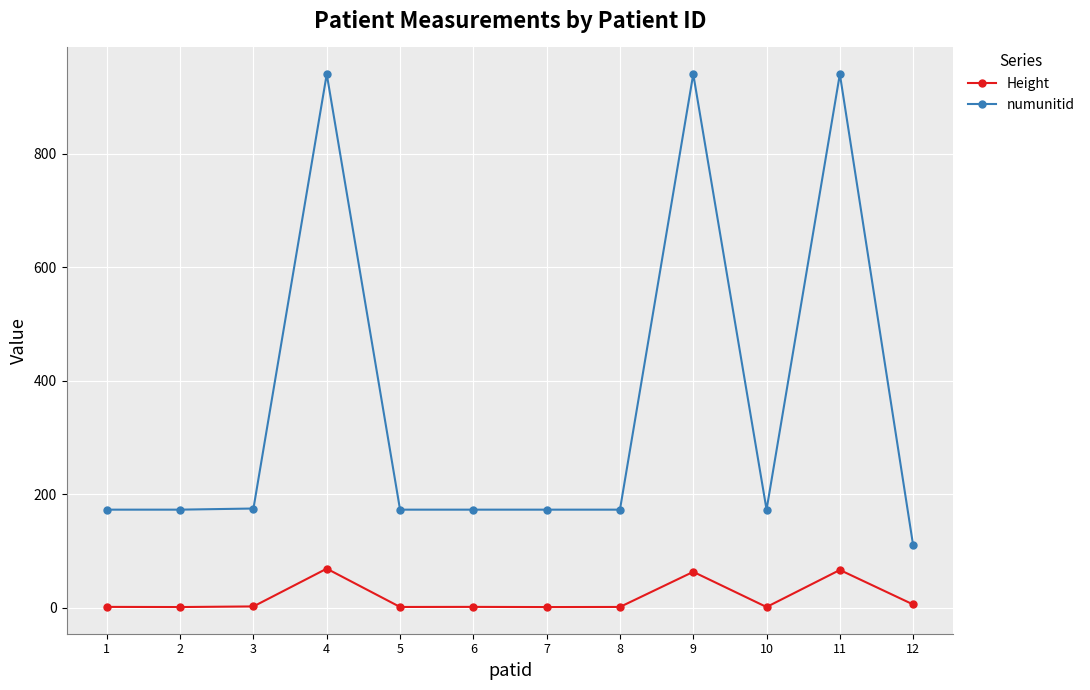

What is the maximum value for numunitid?

940.0